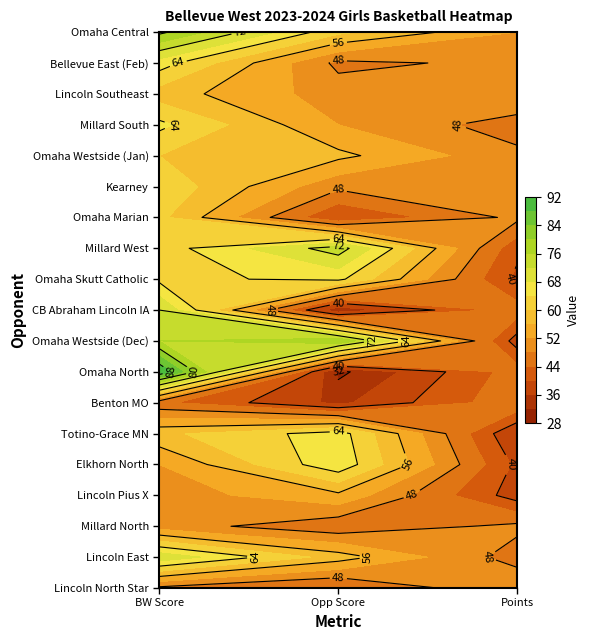

Which category has the highest value in the Lincoln North Star series?

Points